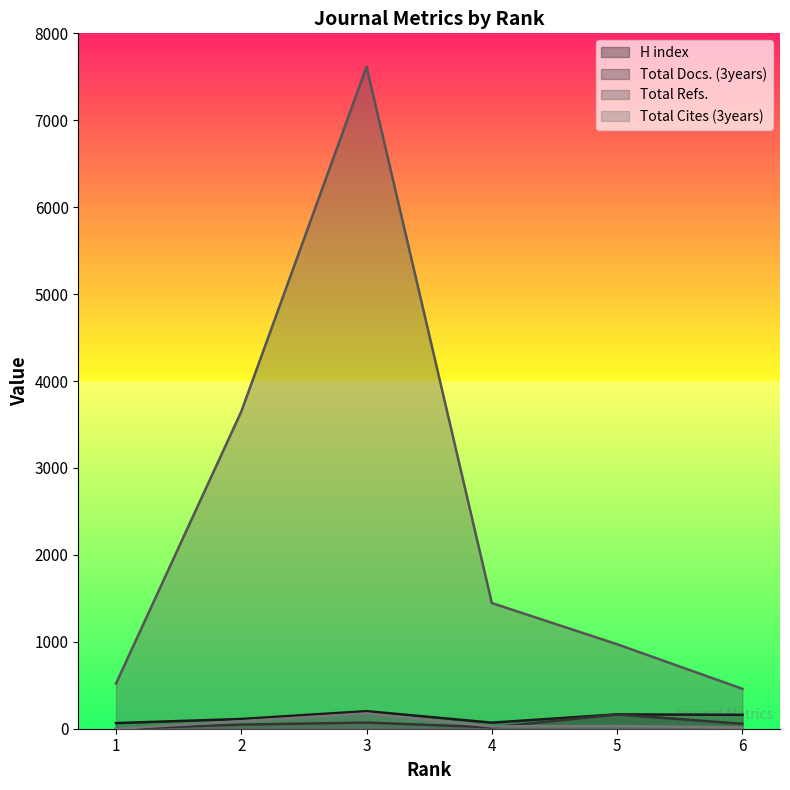

True or false: H index and Total Cites (3years) cross at least once.

False